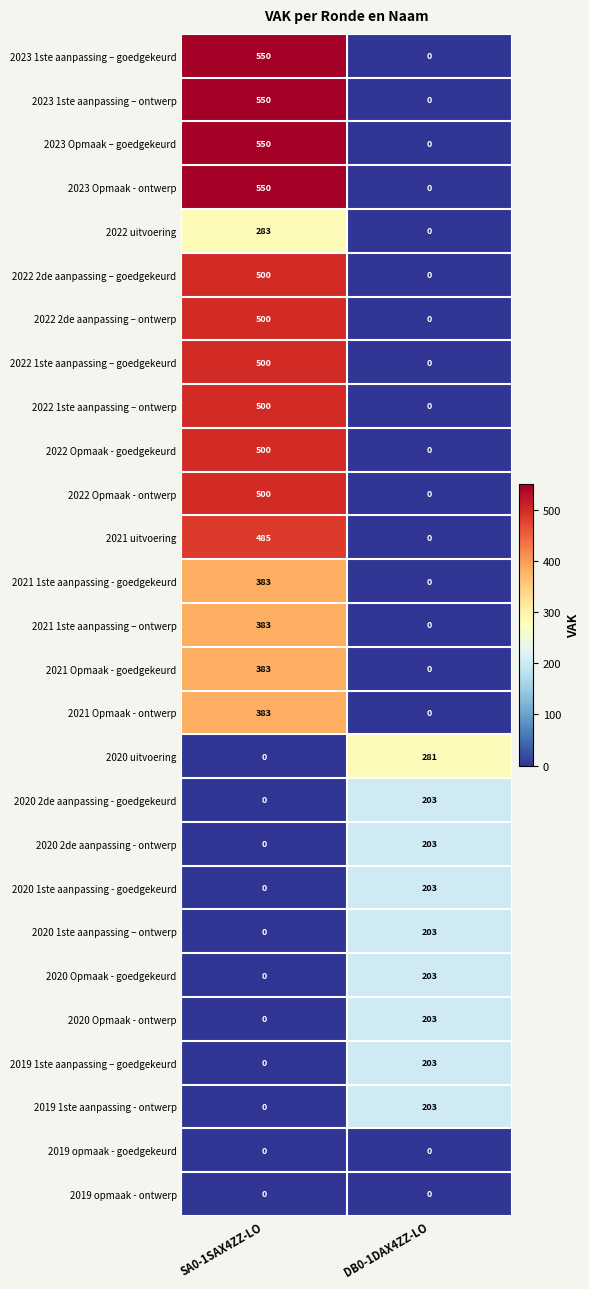

What value does the 2020 2de aanpassing - ontwerp series have at DB0-1DAX4ZZ-LO?

203